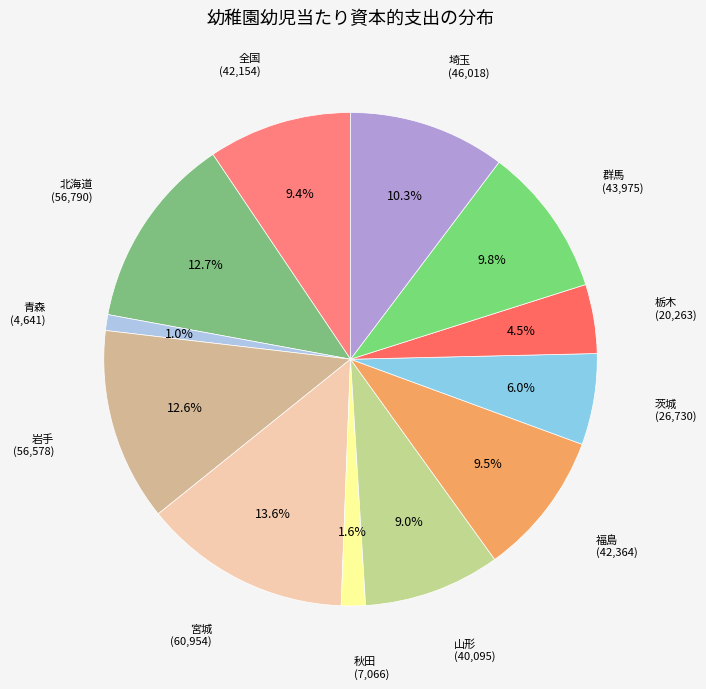

How many slices are in this pie chart?

12